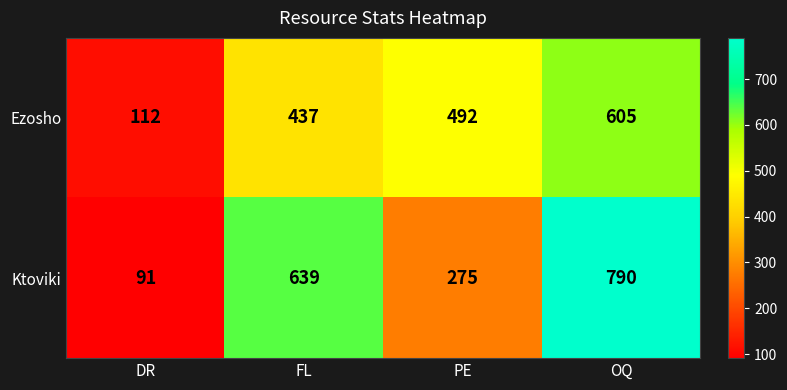

At which category is the sum across all series the highest?

OQ